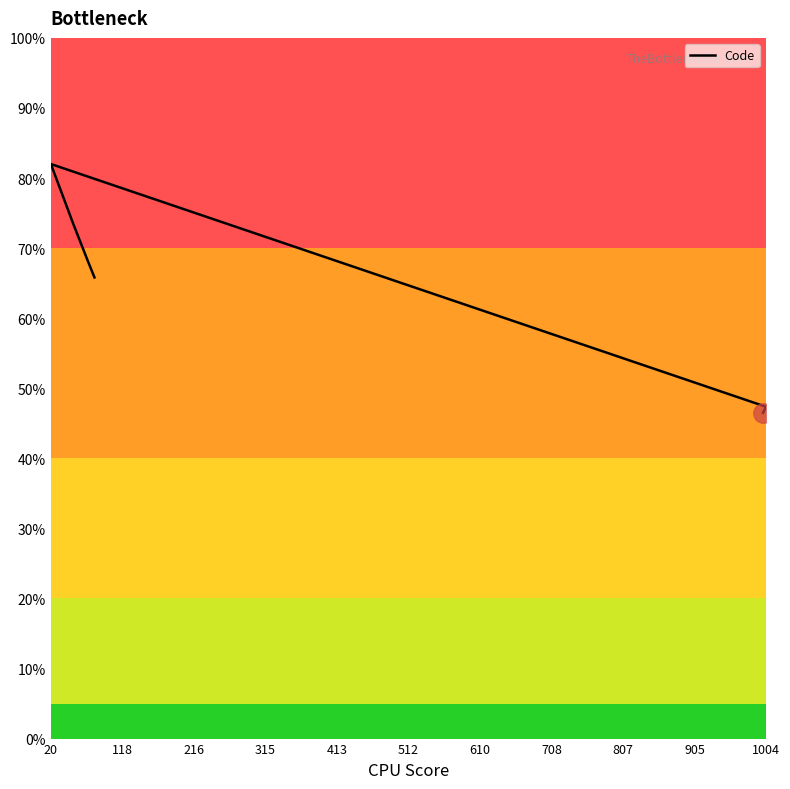

How many lines are shown in the chart?

1